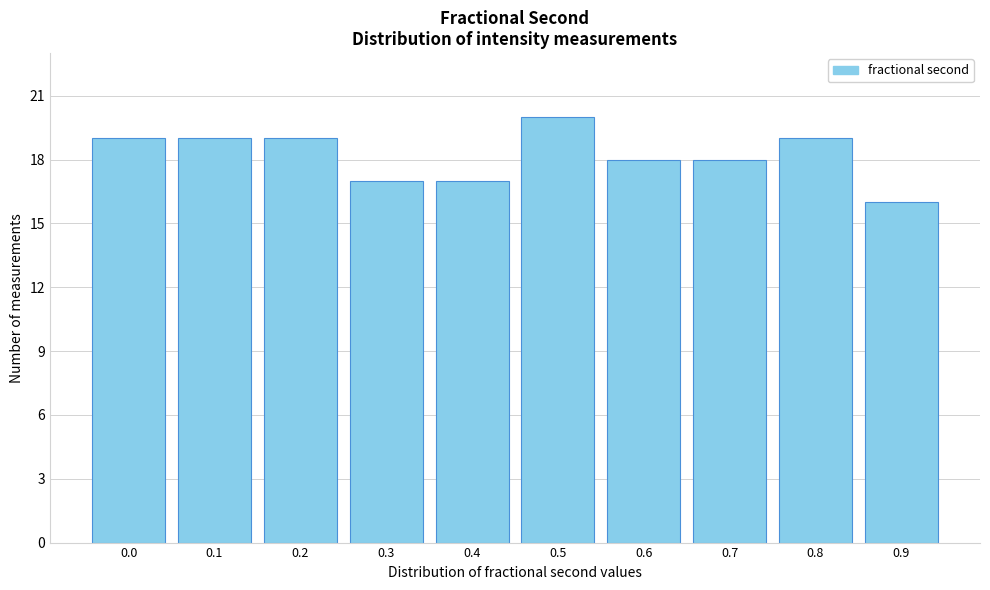

Reading right to left, what are all the values shown in this chart?

0.9=16	0.8=19	0.7=18	0.6=18	0.5=20	0.4=17	0.3=17	0.2=19	0.1=19	0.0=19